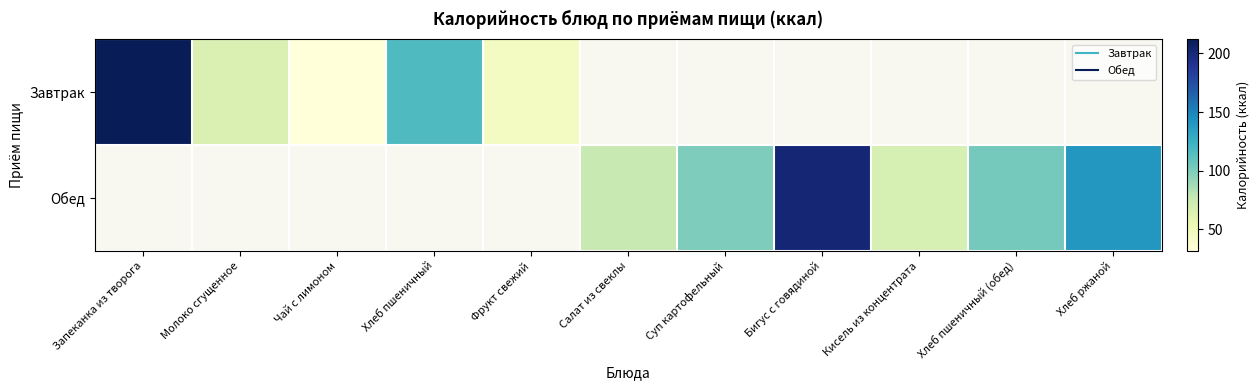

At which category does the chart reach its peak across all series?

Запеканка из творога